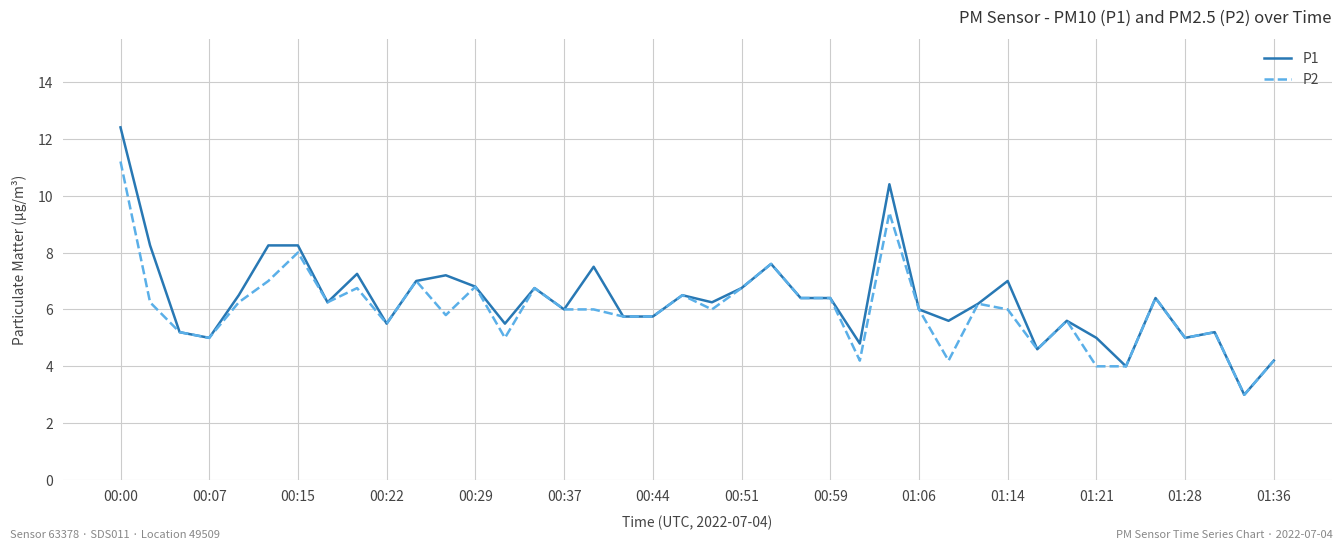

Which series has the largest range (max minus min)?

P1